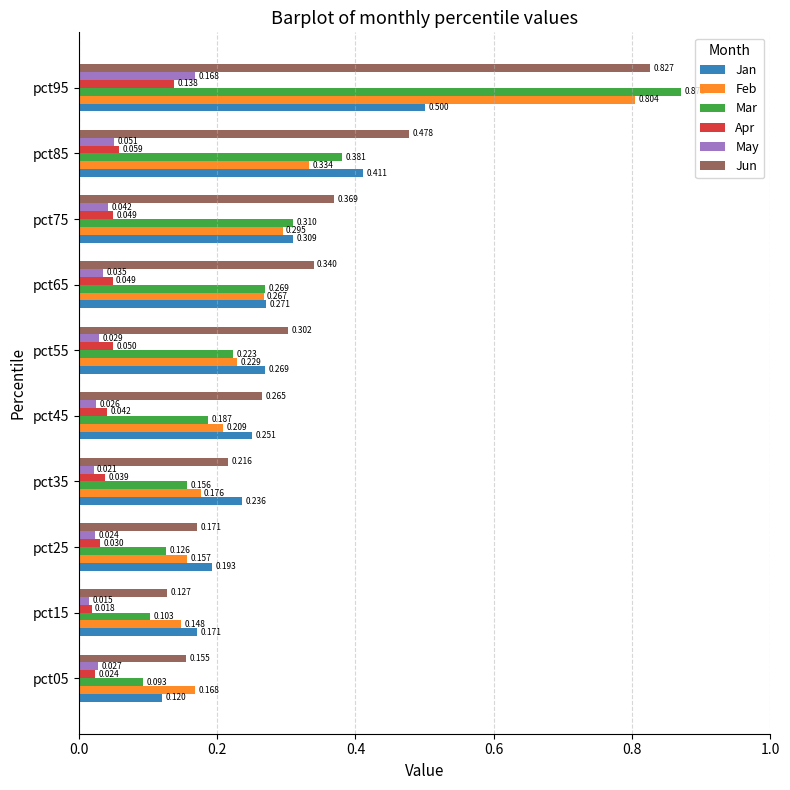

At pct05, list the series in order from largest to smallest.

Feb, Jun, Jan, Mar, May, Apr